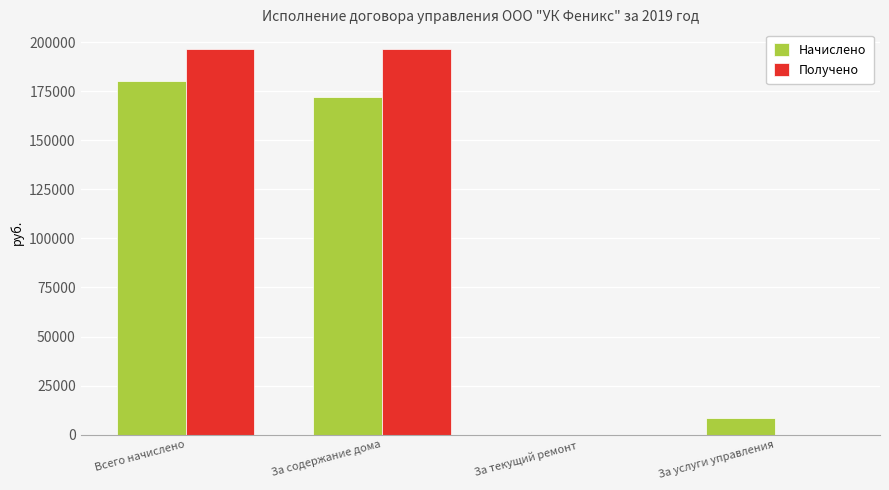

What is the approximate value of Получено at За содержание дома?

196747.2